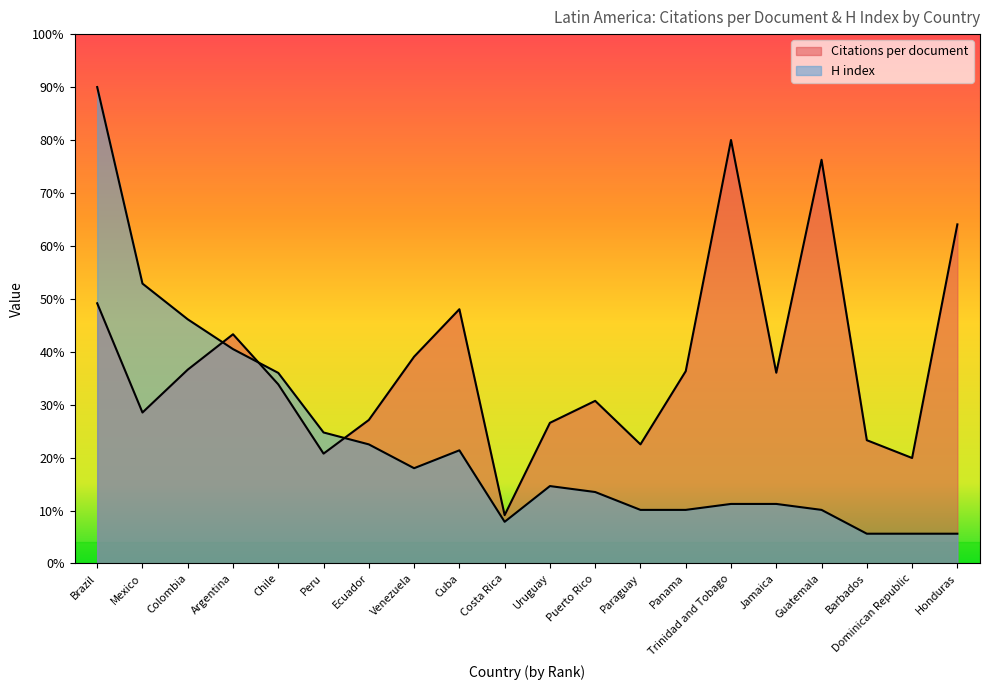

Which category has the lowest value in the Citations per document series?

Costa Rica